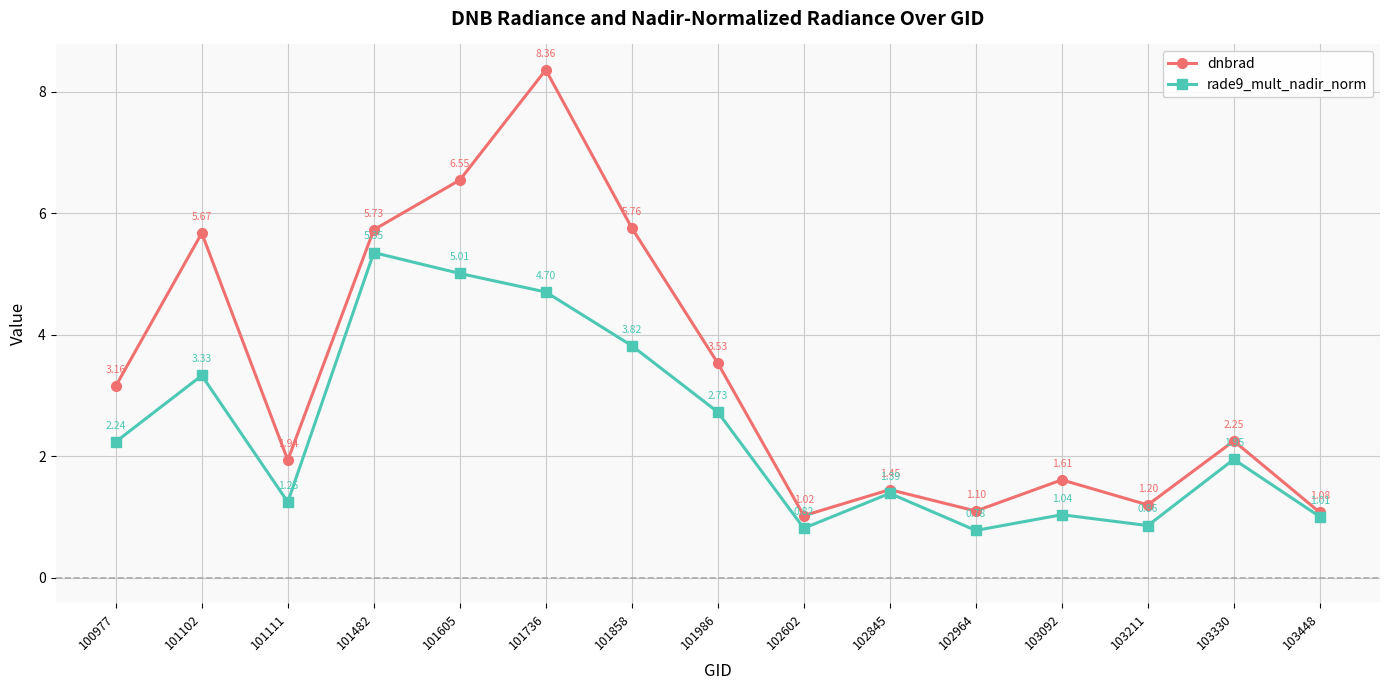

Between 101482 and 101858, which series saw the biggest shift?

rade9_mult_nadir_norm